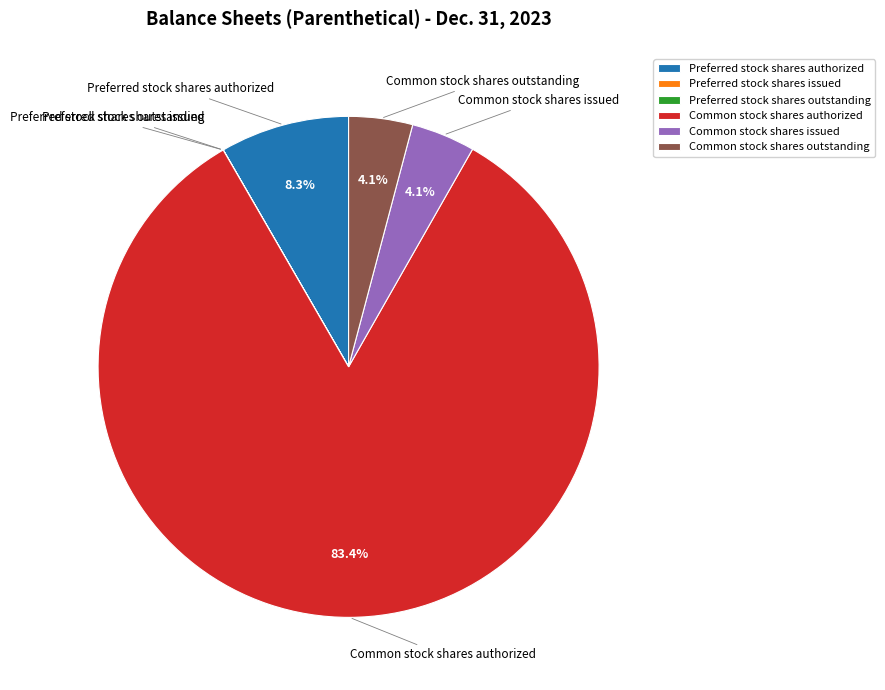

What is the largest slice in the pie chart?

Common stock shares authorized